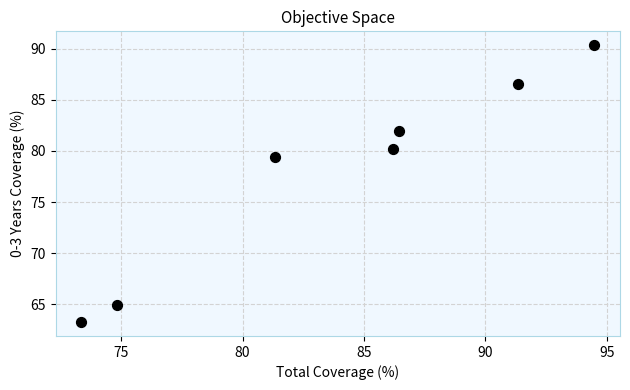

What Y value in the scatter plot is closest to 76?

79.4